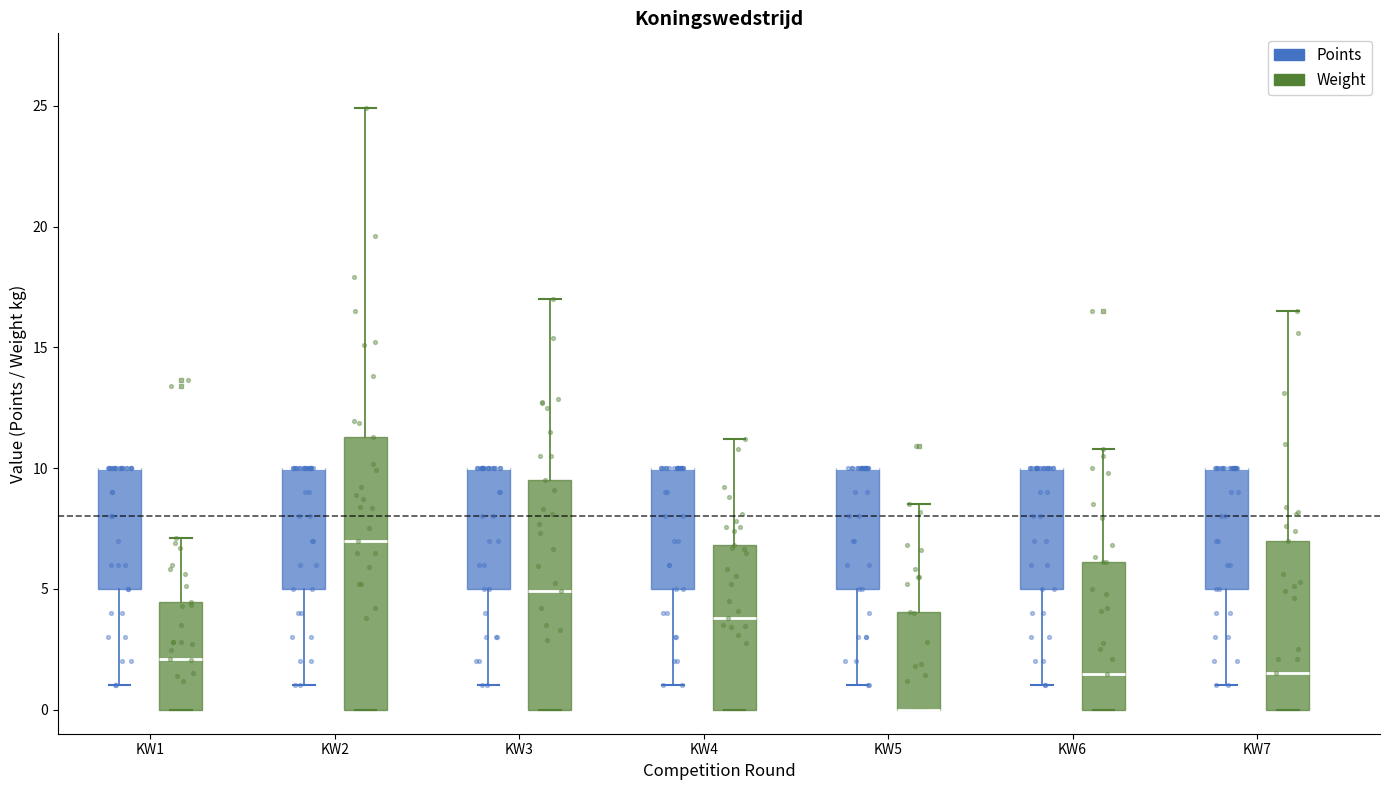

Reading left to right, transcribe this box plot: for each box, give where its median line is, the range the box spans, and where its two whiskers end, as read against the y-axis. The values are not printed on the chart, so give them approximately, as read against the axis.

KW1 (Points): median 10.0 (drawn on the box's upper edge), box 5.0 to 10.0, whiskers 1.0 to 10.0
KW1 (Weight): median 2.0, box 0.0 to 4.5, whiskers 0.0 to 7.0
KW2 (Points): median 10.0 (drawn on the box's upper edge), box 5.0 to 10.0, whiskers 1.0 to 10.0
KW2 (Weight): median 7.0, box 0.0 to 11.5, whiskers 0.0 to 25.0
KW3 (Points): median 10.0 (drawn on the box's upper edge), box 5.0 to 10.0, whiskers 1.0 to 10.0
KW3 (Weight): median 5.0, box 0.0 to 9.5, whiskers 0.0 to 17.0
KW4 (Points): median 10.0 (drawn on the box's upper edge), box 5.0 to 10.0, whiskers 1.0 to 10.0
KW4 (Weight): median 4.0, box 0.0 to 7.0, whiskers 0.0 to 11.0
KW5 (Points): median 10.0 (drawn on the box's upper edge), box 5.0 to 10.0, whiskers 1.0 to 10.0
KW5 (Weight): median 0.0 (drawn on the box's lower edge), box 0.0 to 4.0, whiskers 0.0 to 8.5
KW6 (Points): median 10.0 (drawn on the box's upper edge), box 5.0 to 10.0, whiskers 1.0 to 10.0
KW6 (Weight): median 1.5, box 0.0 to 6.0, whiskers 0.0 to 11.0
KW7 (Points): median 10.0 (drawn on the box's upper edge), box 5.0 to 10.0, whiskers 1.0 to 10.0
KW7 (Weight): median 1.5, box 0.0 to 7.0, whiskers 0.0 to 16.5